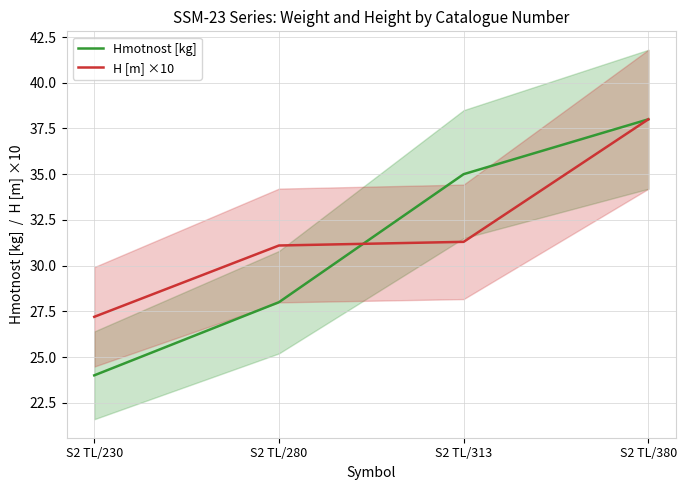

How many intersections are there between H [m] ×10 and Hmotnost [kg]?

1